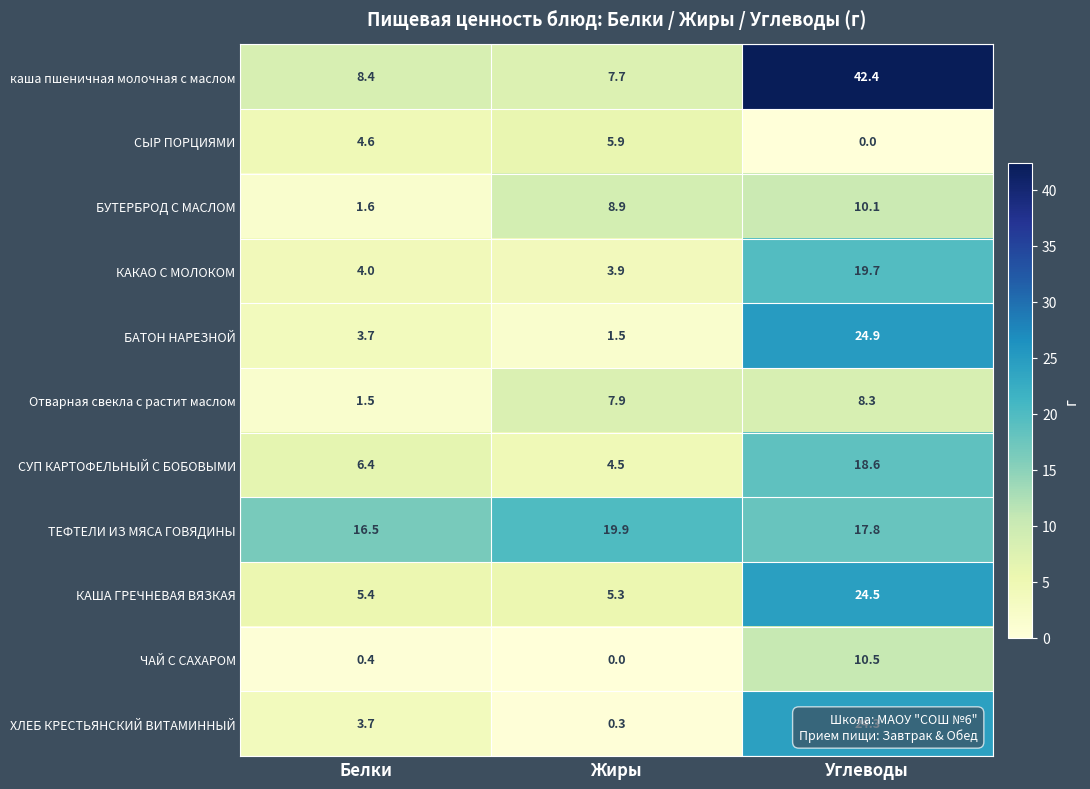

The value of ТЕФТЕЛИ ИЗ МЯСА ГОВЯДИНЫ at Белки is 16.5. True or false?

True